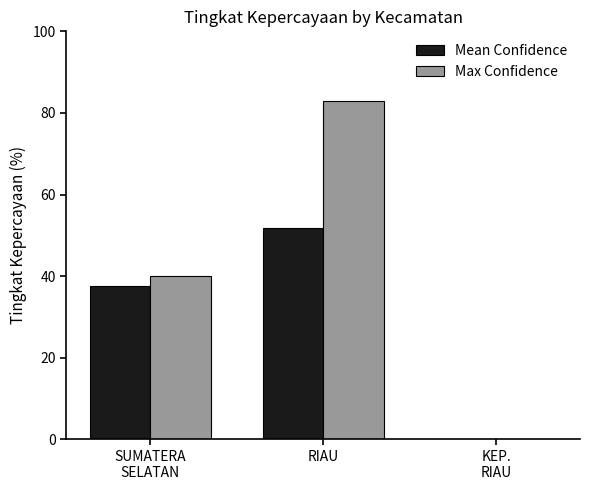

At which category is the sum across all series the highest?

RIAU